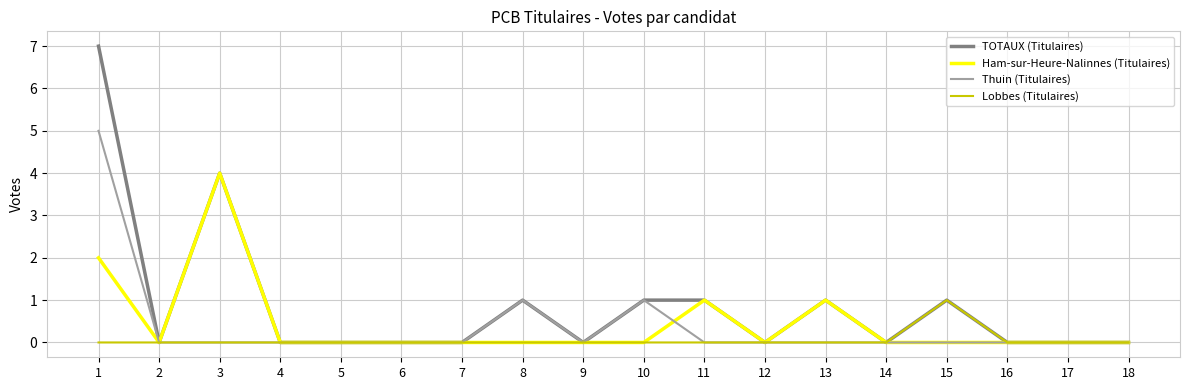

At which category does TOTAUX (Titulaires) reach its first local valley?

2